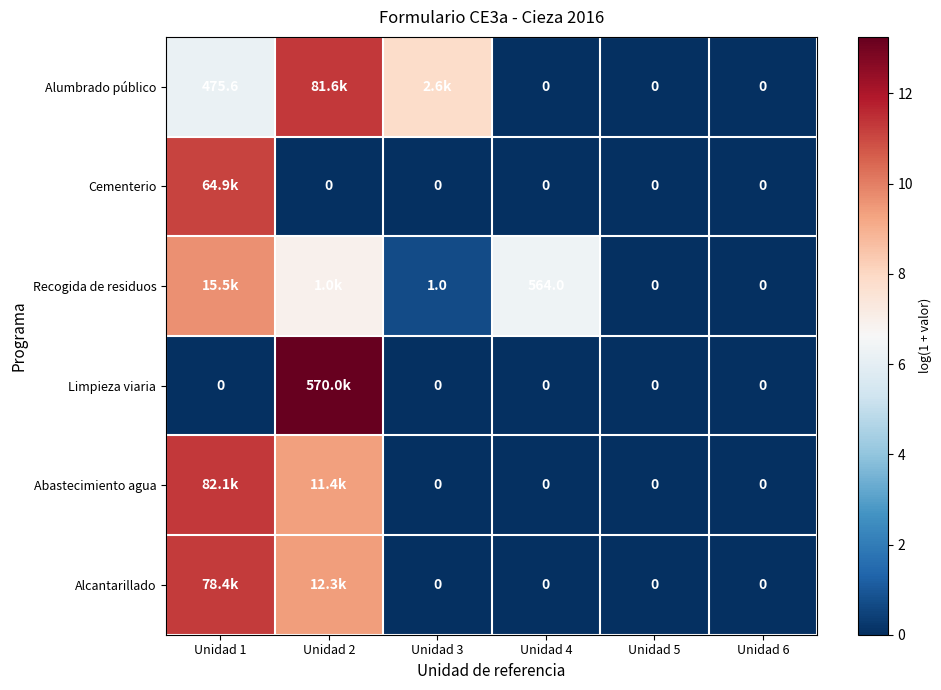

Which series changed the most between Unidad 4 and Unidad 5?

Recogida de residuos